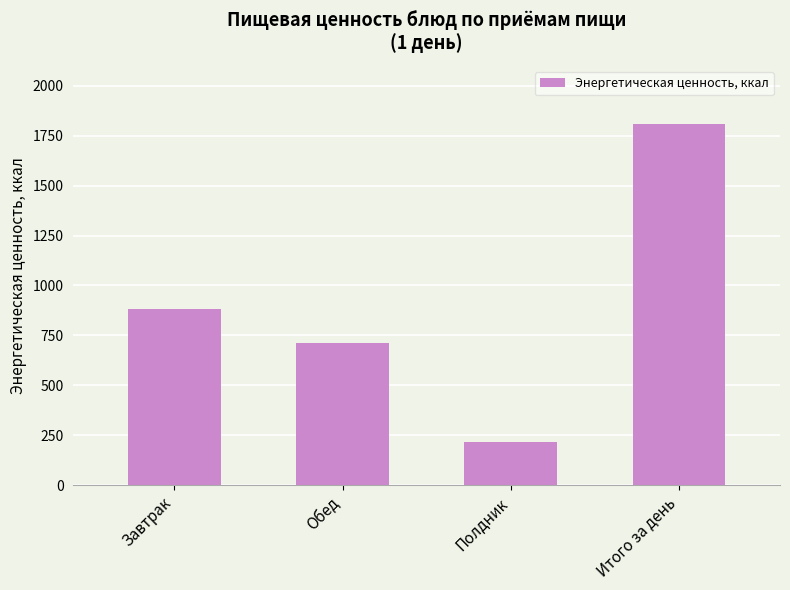

Rank the categories by value from lowest to highest.

Полдник, Обед, Завтрак, Итого за день